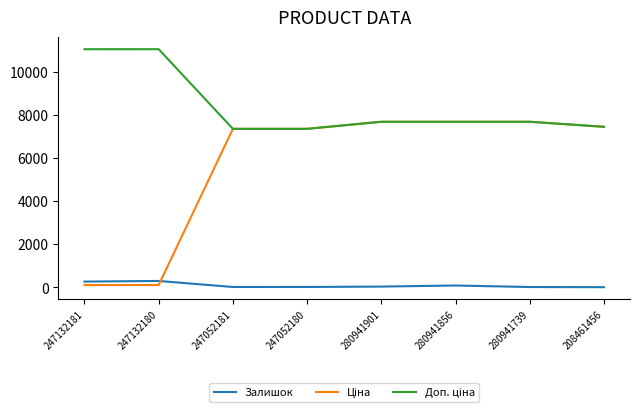

How many lines are shown in the chart?

3